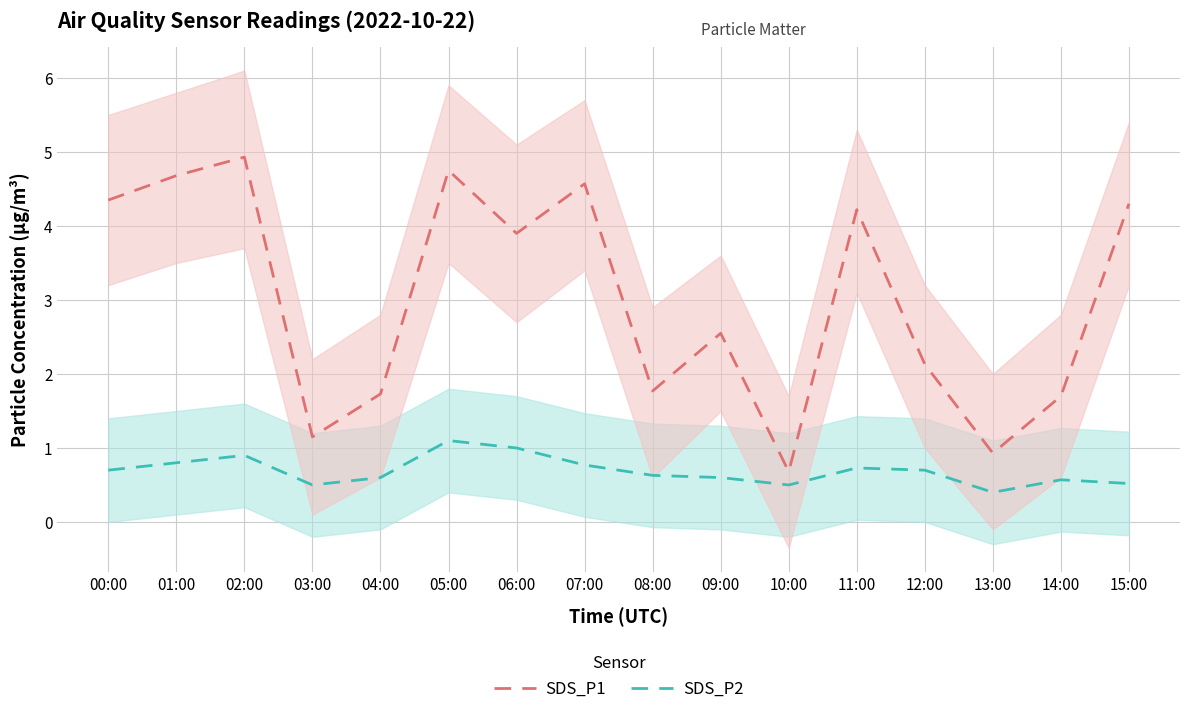

In SDS_P2 mean, how many points are lower than both neighbors (excluding endpoints)?

3